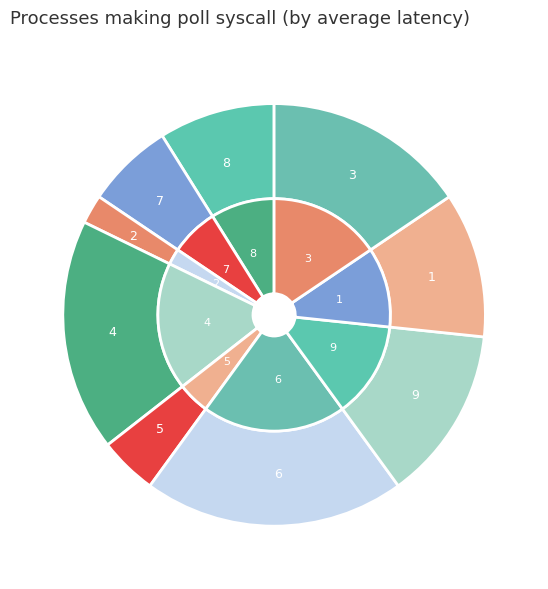

To the nearest percent, what is the combined percentage of 4 and 1?

29%